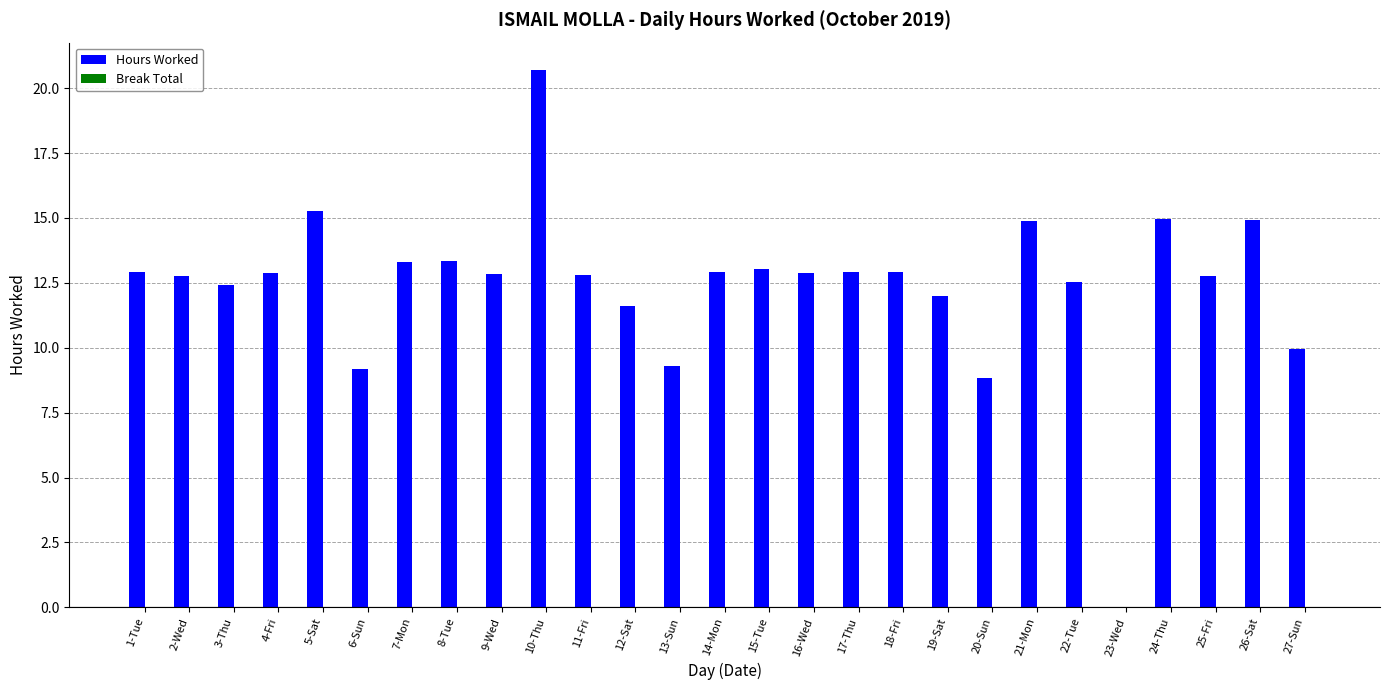

At which category does the chart reach its peak across all series?

10-Thu